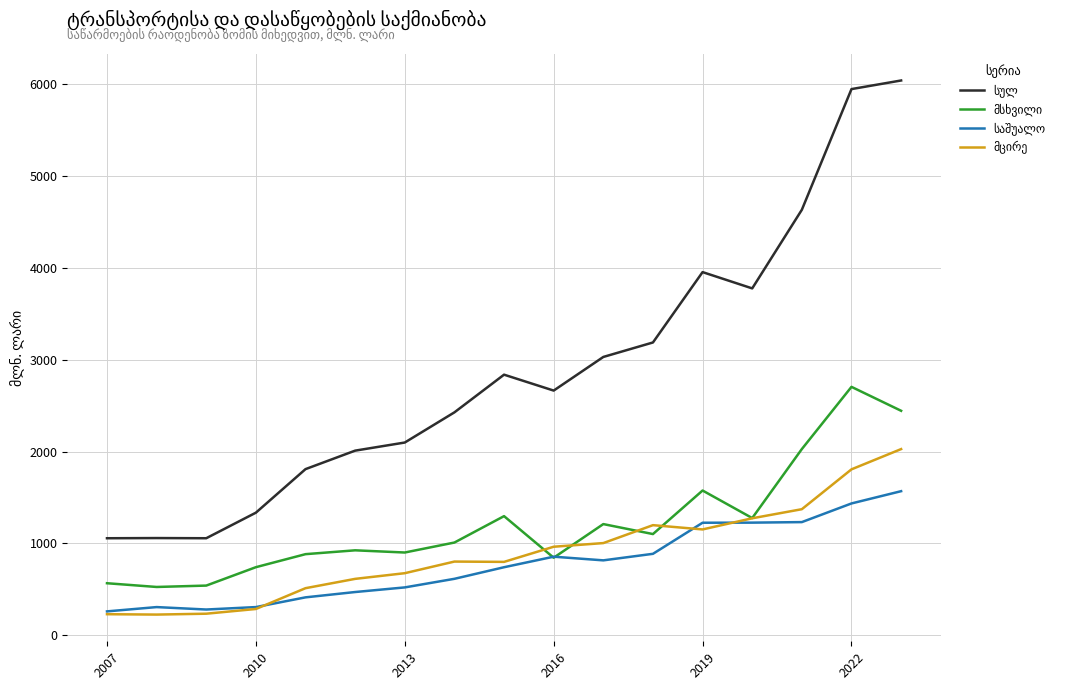

What is the maximum value shown in the chart?

6040.5